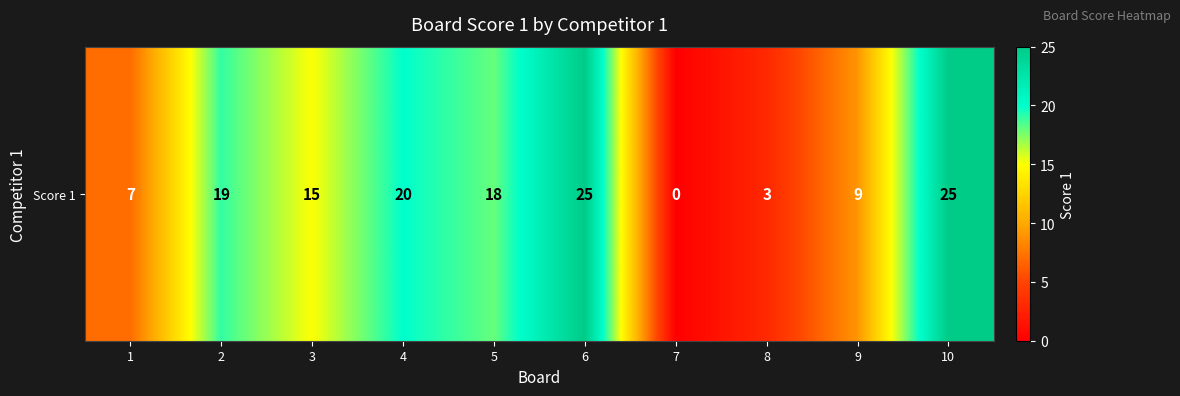

List the labels in order of value, smallest first.

7, 8, 1, 9, 3, 5, 2, 4, 6, 10